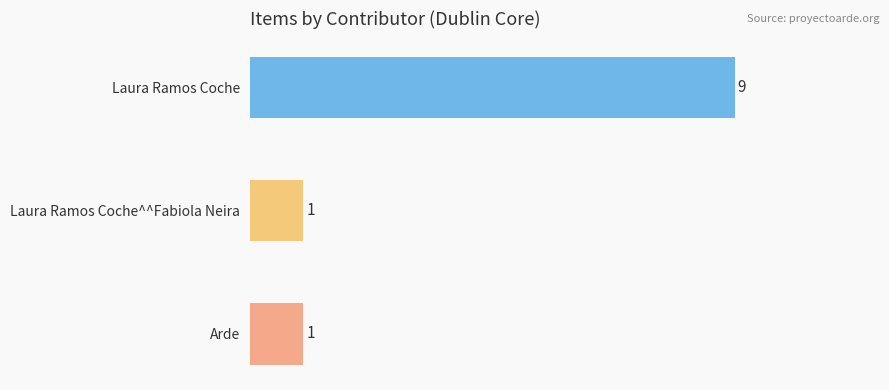

Which has a higher value, Laura Ramos Coche^^Fabiola Neira or Laura Ramos Coche?

Laura Ramos Coche